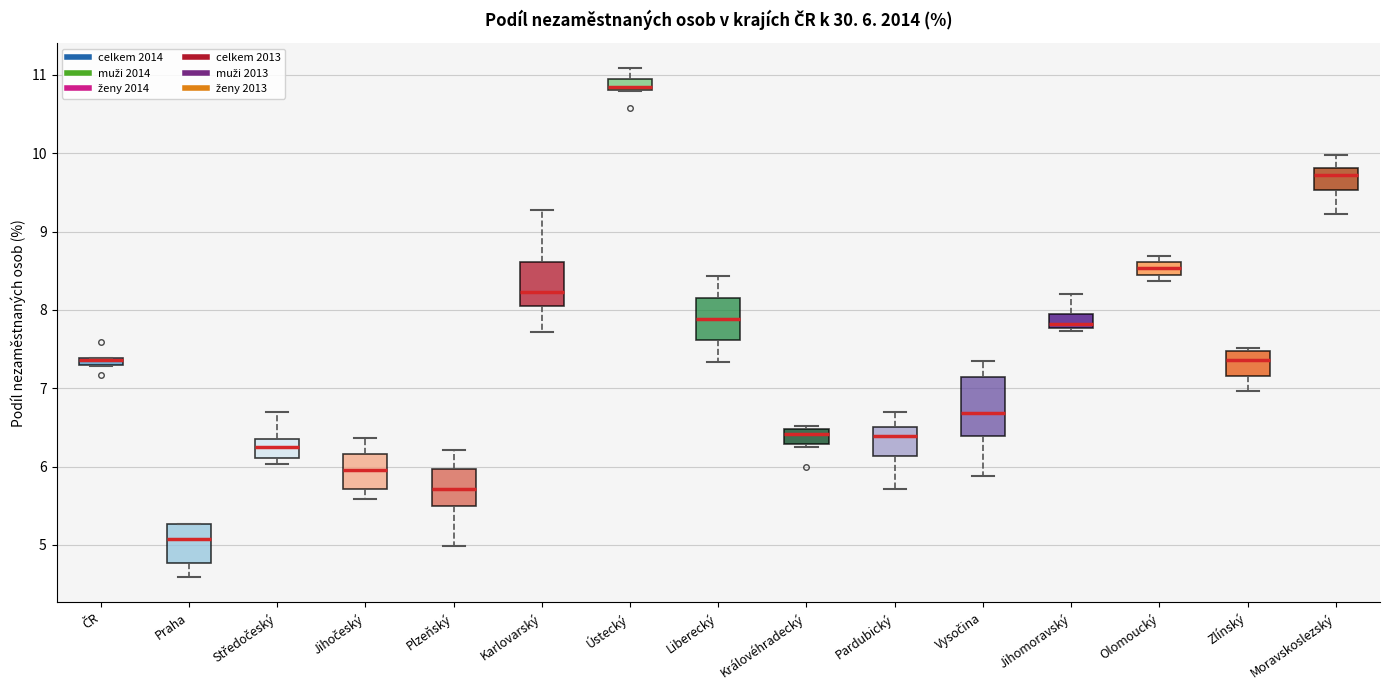

Comparing the boxes themselves (not the whiskers), which one is the tallest?

Vysočina